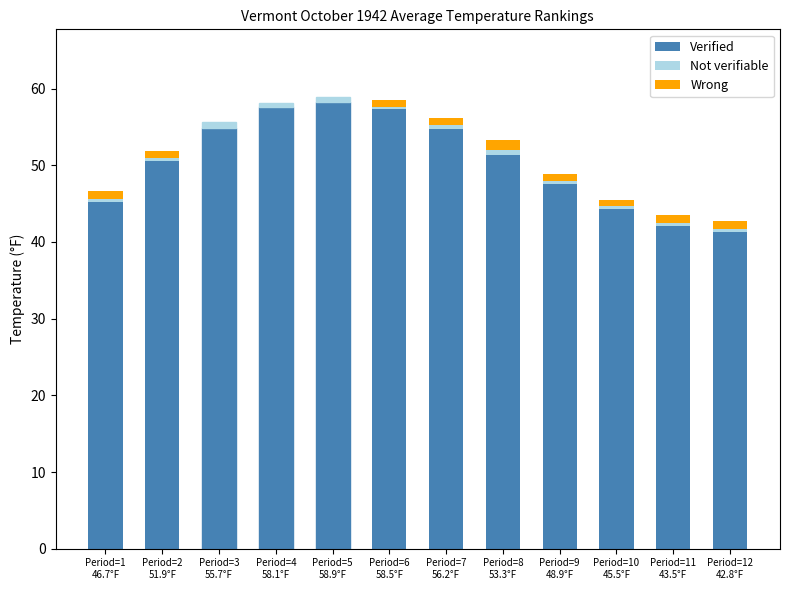

List the labels in order of Not verifiable value, largest first.

Period=8
53.3°F, Period=1
46.7°F, Period=12
42.8°F, Period=7
56.2°F, Period=9
48.9°F, Period=11
43.5°F, Period=2
51.9°F, Period=6
58.5°F, Period=10
45.5°F, Period=3
55.7°F, Period=5
58.9°F, Period=4
58.1°F